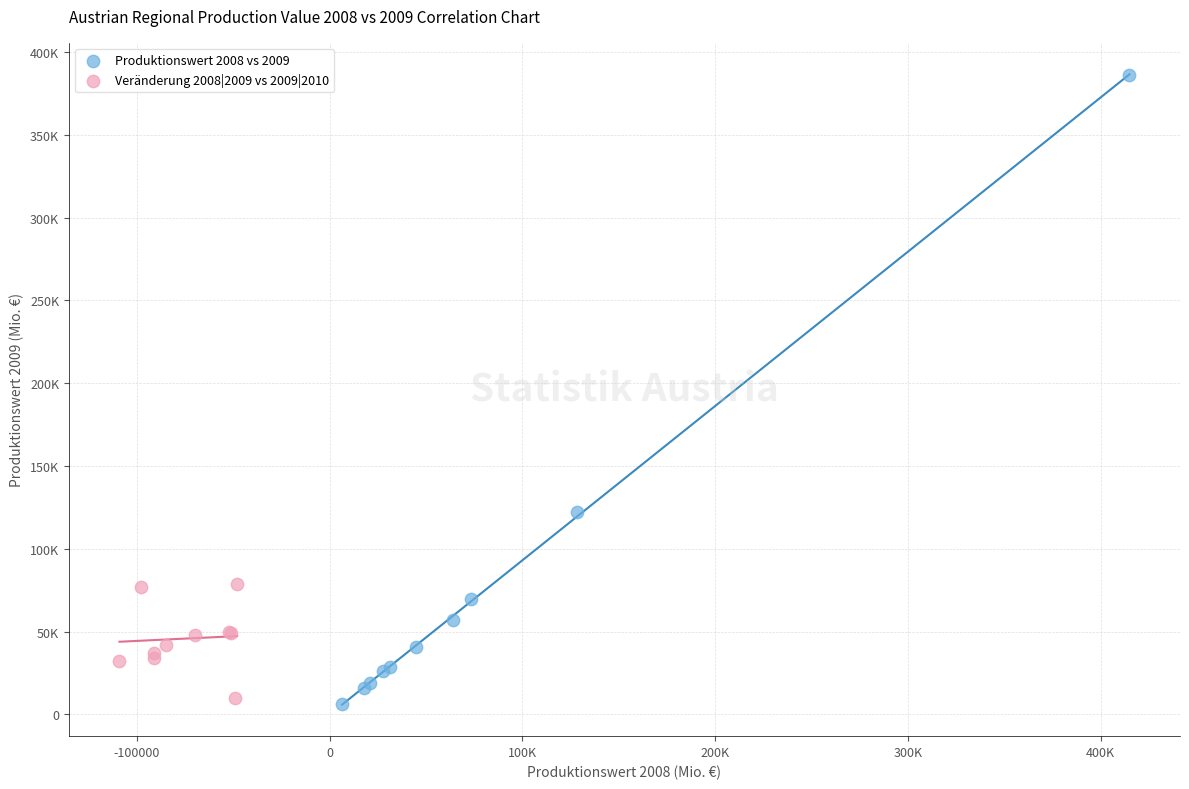

What are all the series names shown in the legend?

Produktionswert 2008 vs 2009, Veränderung 2008|2009 vs 2009|2010